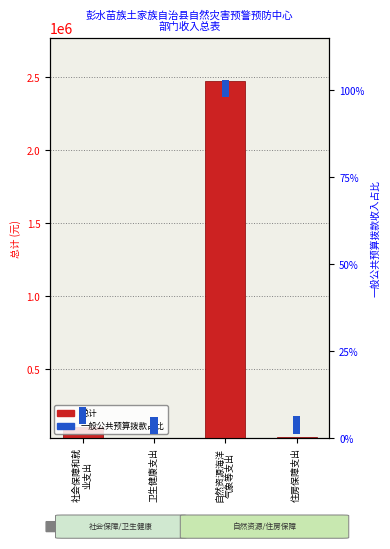

How many groups of bars are there?

4